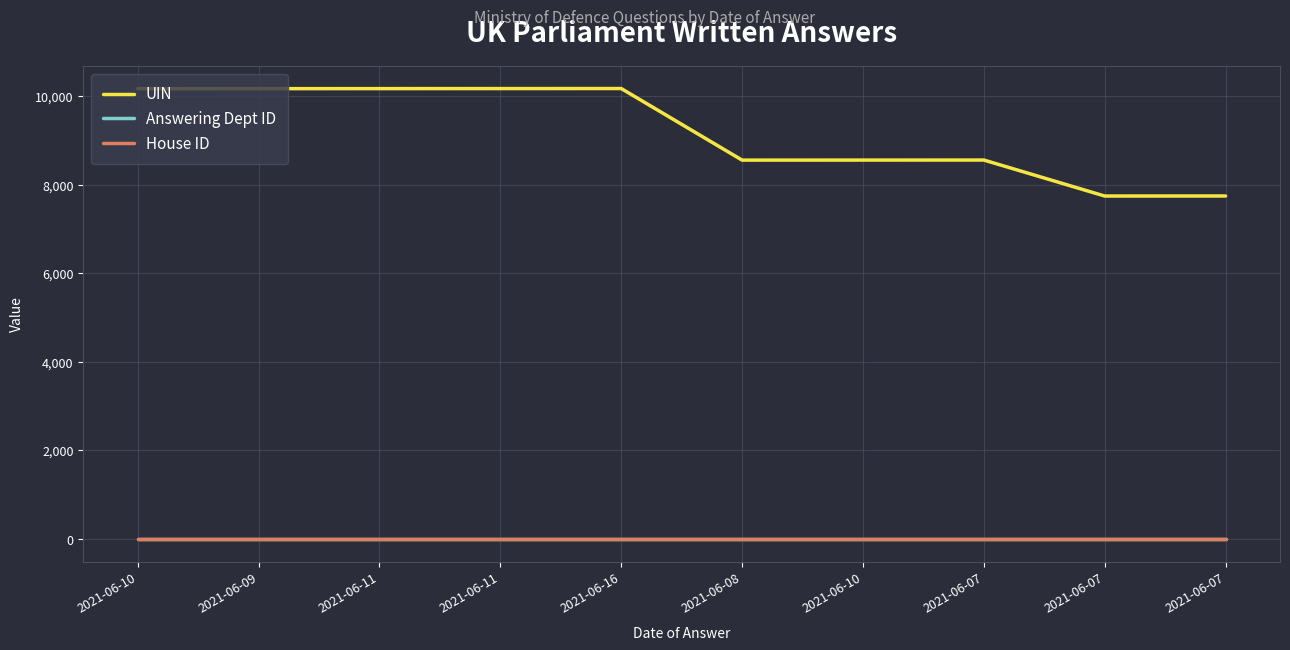

Reading right to left, extract all data points from this chart.

UIN: 2021-06-07=7748	2021-06-07=7747	2021-06-07=8560	2021-06-10=8559	2021-06-08=8558	2021-06-16=10175	2021-06-11=10174	2021-06-11=10173	2021-06-09=10172	2021-06-10=10171
Answering Dept ID: 2021-06-07=11	2021-06-07=11	2021-06-07=11	2021-06-10=11	2021-06-08=11	2021-06-16=11	2021-06-11=11	2021-06-11=11	2021-06-09=11	2021-06-10=11
House ID: 2021-06-07=1	2021-06-07=1	2021-06-07=1	2021-06-10=1	2021-06-08=1	2021-06-16=1	2021-06-11=1	2021-06-11=1	2021-06-09=1	2021-06-10=1